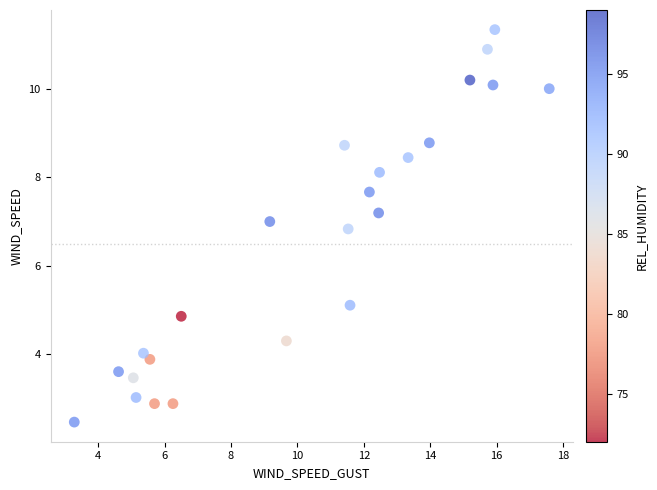

What is the range of Y values (max minus min)?

8.9